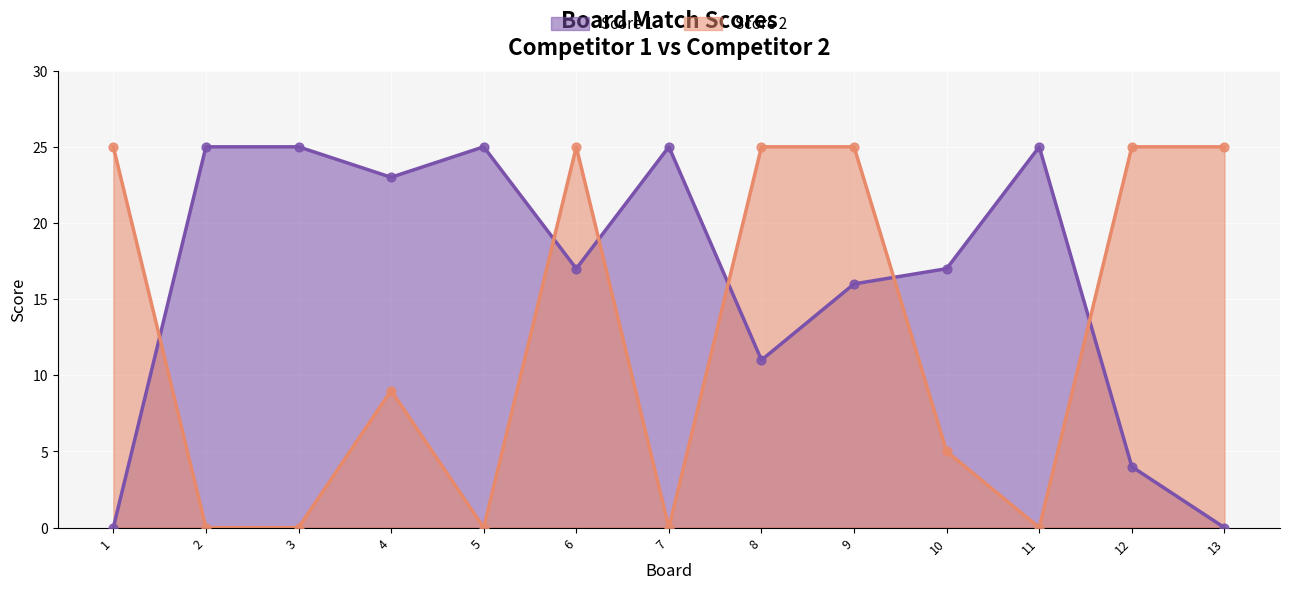

At which category is the sum across all series the highest?

6